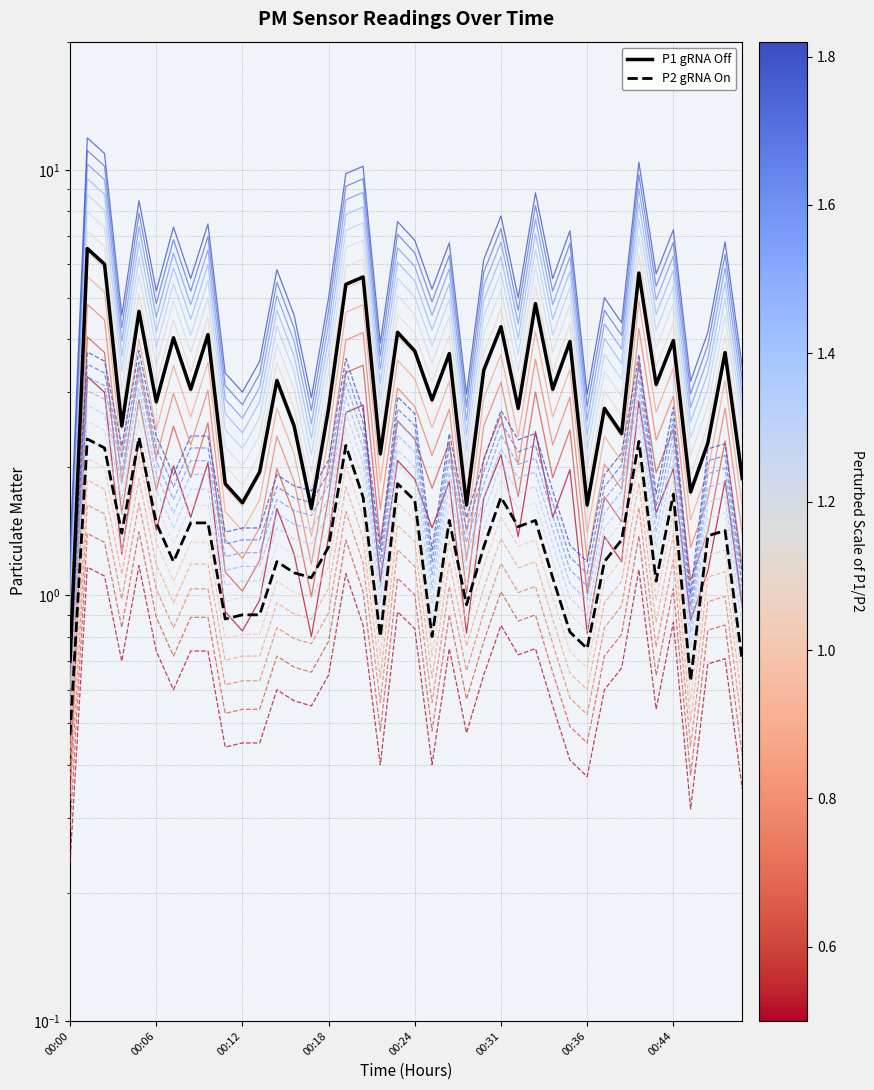

What are all the series names shown in the legend?

P1, P2